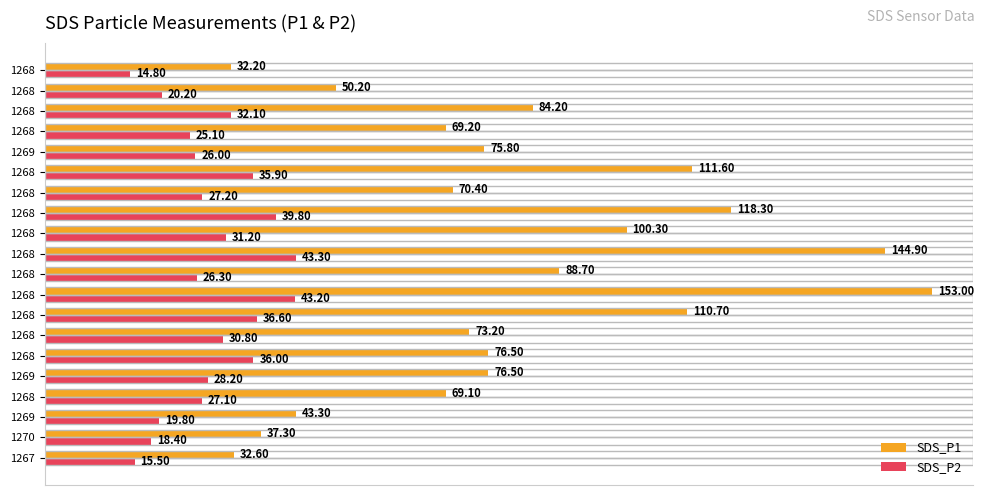

How many data points does each series have?

20